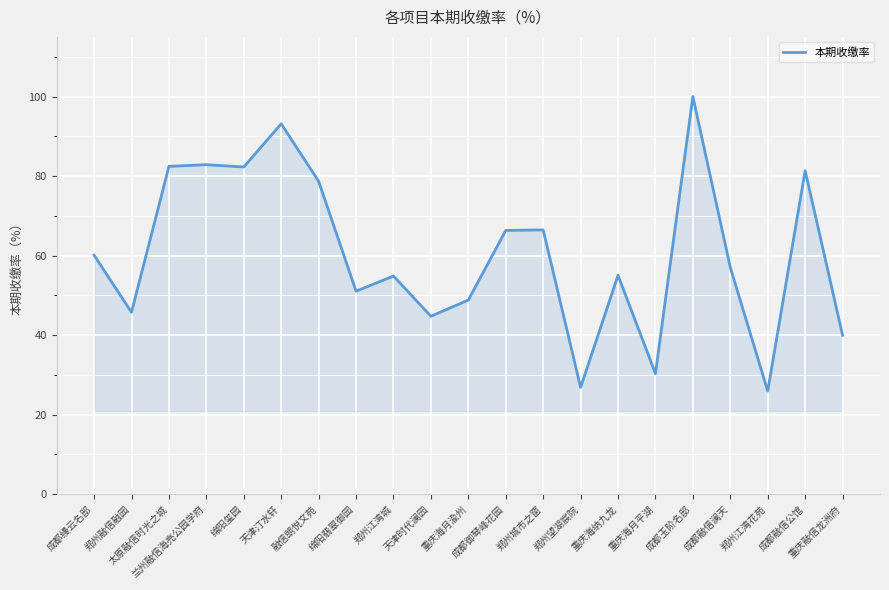

Rank the categories by value from highest to lowest.

成都玉阶名邸, 天津汀水轩, 兰州融信海亮公园学府, 太原融信时光之城, 绵阳玺园, 成都融信公馆, 融信朗悦文苑, 郑州城市之窗, 成都御琴峰花园, 成都缦云名邸, 成都融信澜天, 重庆海纳九龙, 郑州江湾城, 绵阳翡翠御园, 重庆海月渝州, 郑州融信融园, 天津时代澜园, 重庆融信龙洲府, 重庆海月平湖, 郑州望湖宸院, 郑州江湾花苑